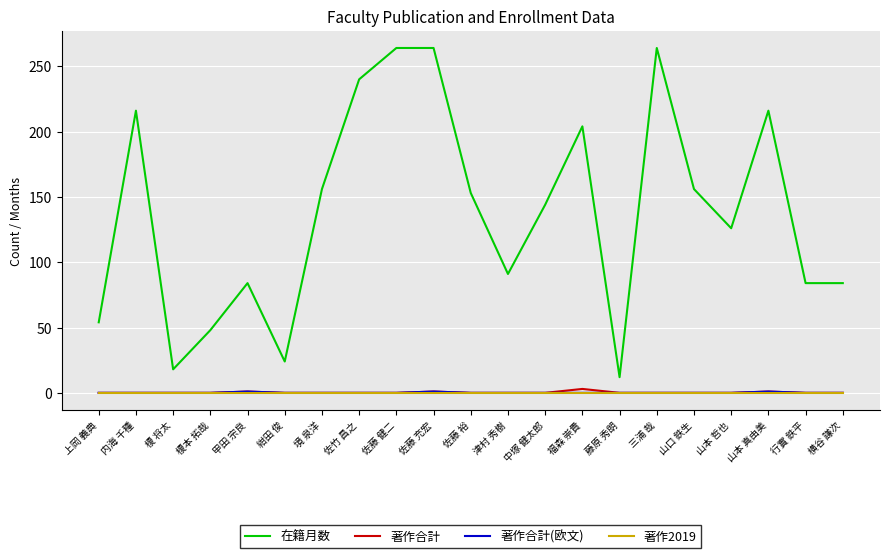

What is the total value across all series at 榎本 拓哉?

48